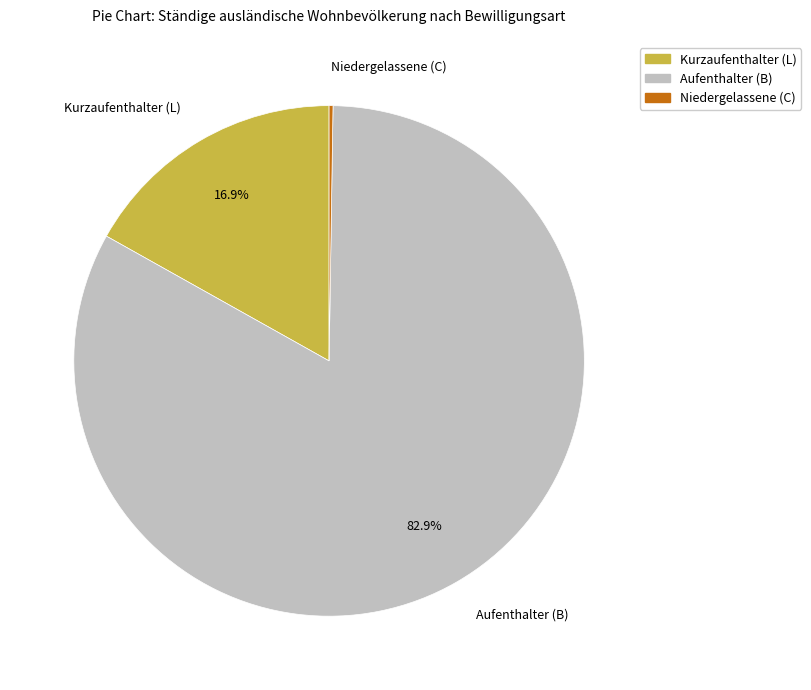

Is it true that Aufenthalter (B) is 76% of the pie?

False